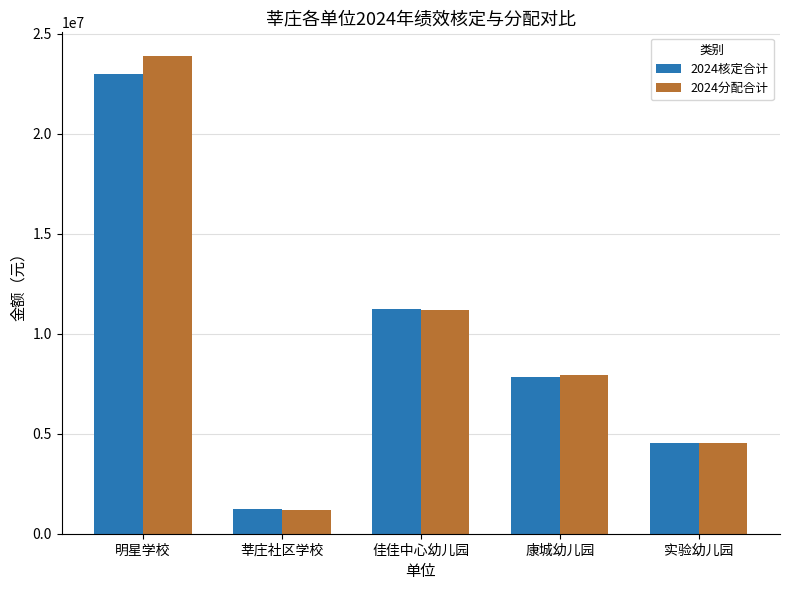

At which category is the sum across all series the highest?

明星学校